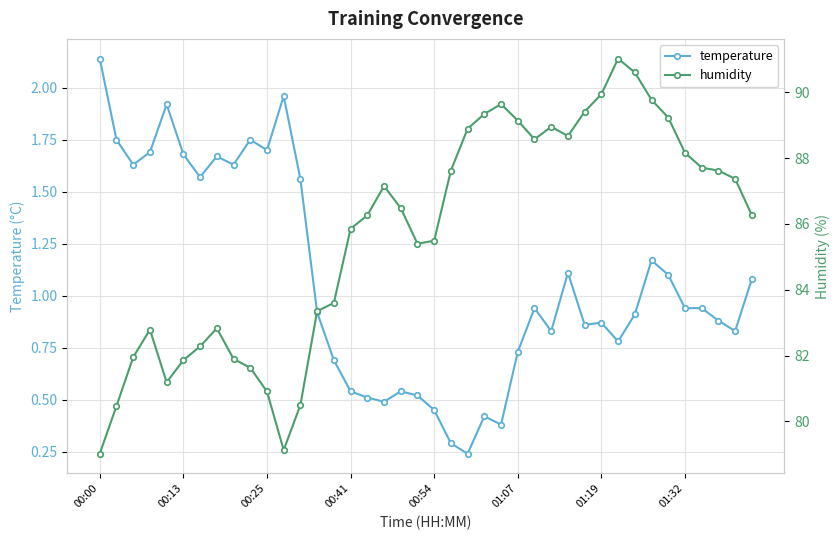

List the series in order of their overall mean, lowest first.

temperature, humidity